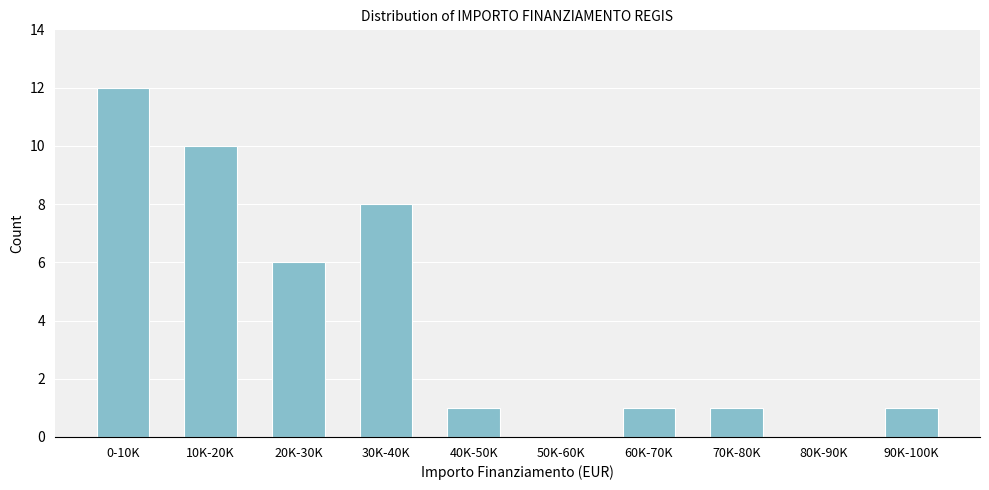

Reading left to right, list all the values displayed in this chart.

0-10K=12	10K-20K=10	20K-30K=6	30K-40K=8	40K-50K=1	50K-60K=0	60K-70K=1	70K-80K=1	80K-90K=0	90K-100K=1